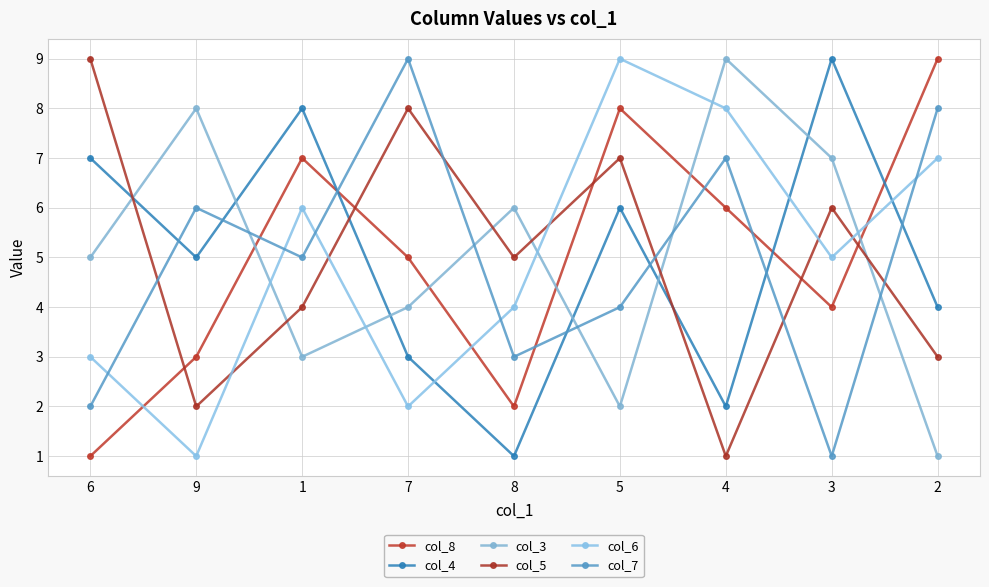

At which category does col_3 reach its first local peak?

9